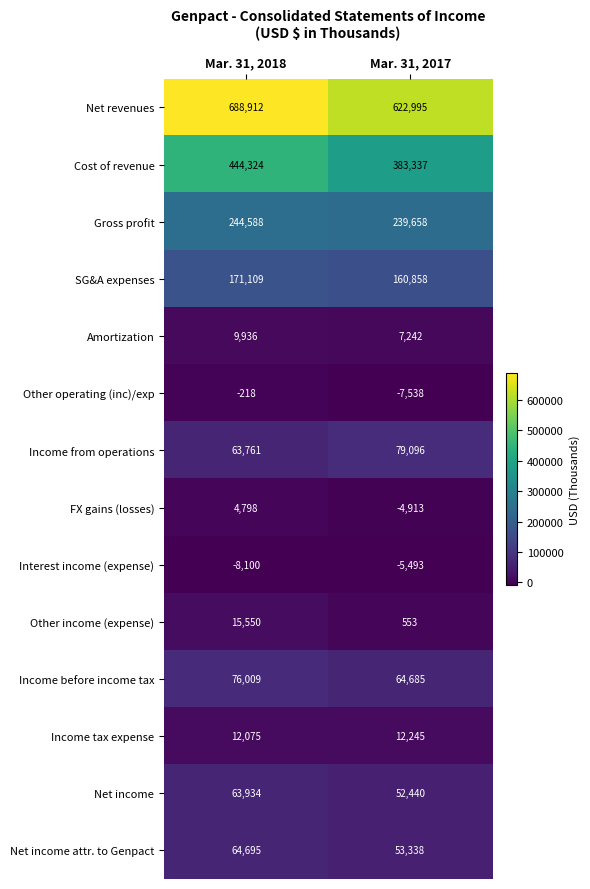

What is the difference between the highest and lowest values at Mar. 31, 2018?

697012